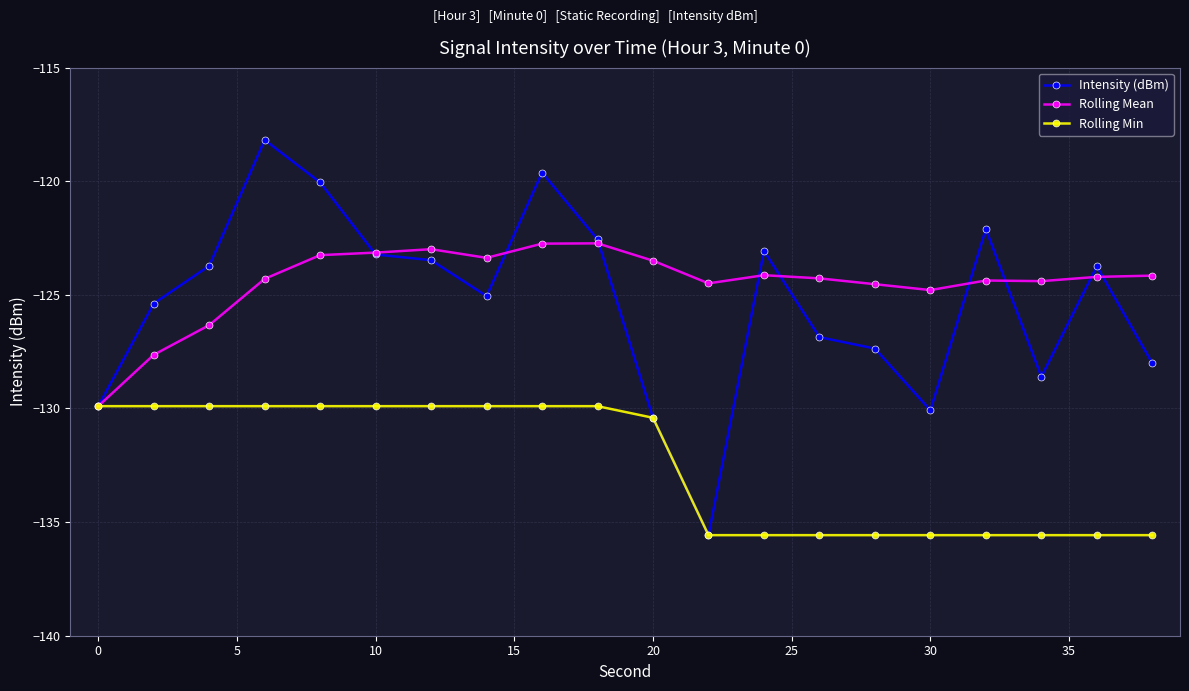

Does the chart display data point markers on the line(s)?

Yes